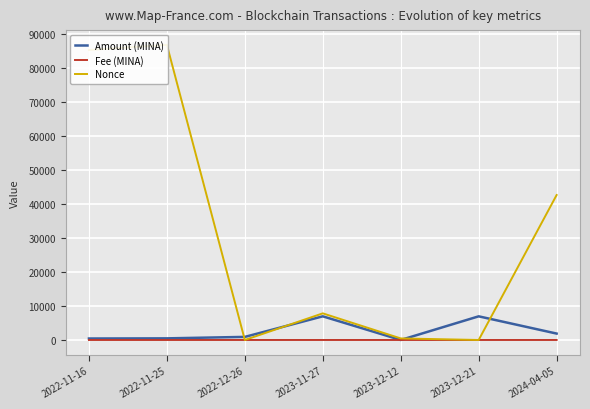

At which category does Nonce reach its first local valley?

2022-12-26